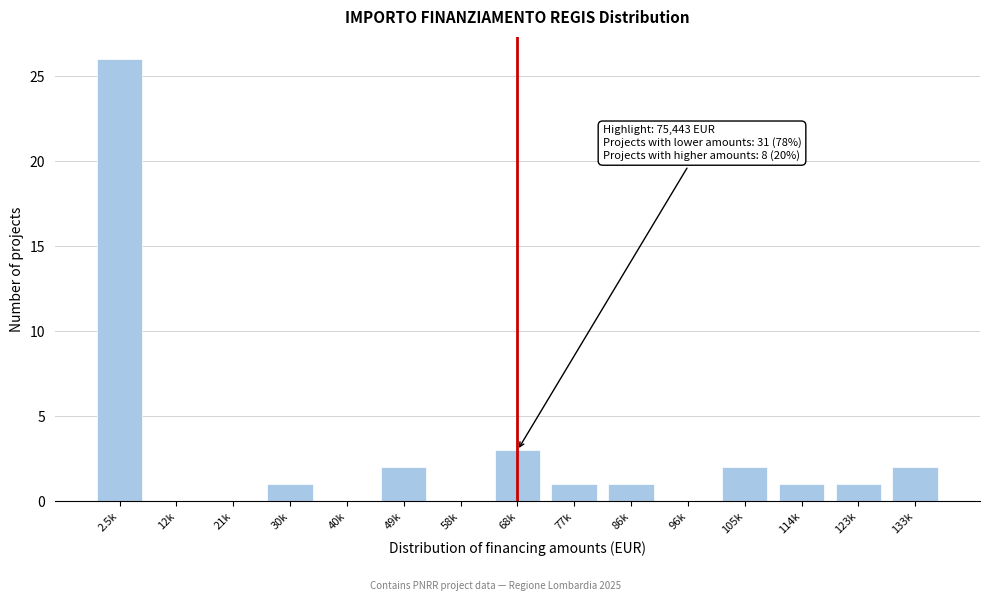

Reading left to right, transcribe all the data shown in this chart.

2.5k=26	12k=0	21k=0	30k=1	40k=0	49k=2	58k=0	68k=3	77k=1	86k=1	96k=0	105k=2	114k=1	123k=1	133k=2